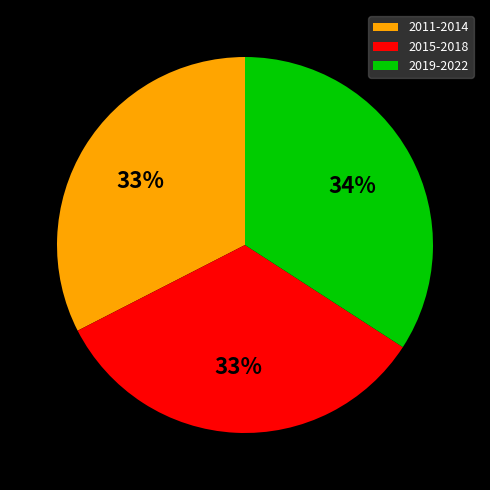

Is it true that 2011-2014 is 21% of the pie?

False